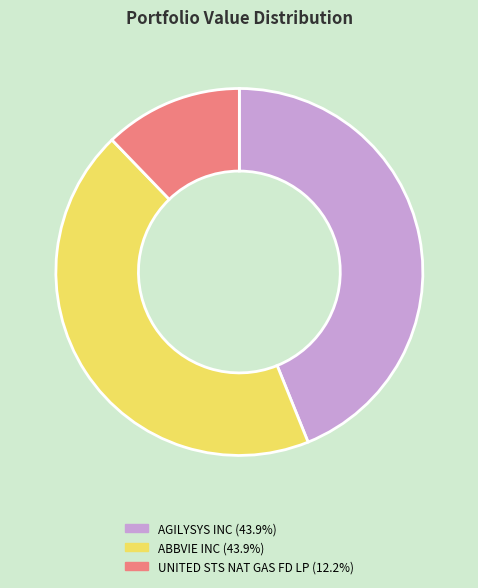

Does any single category account for the majority?

No